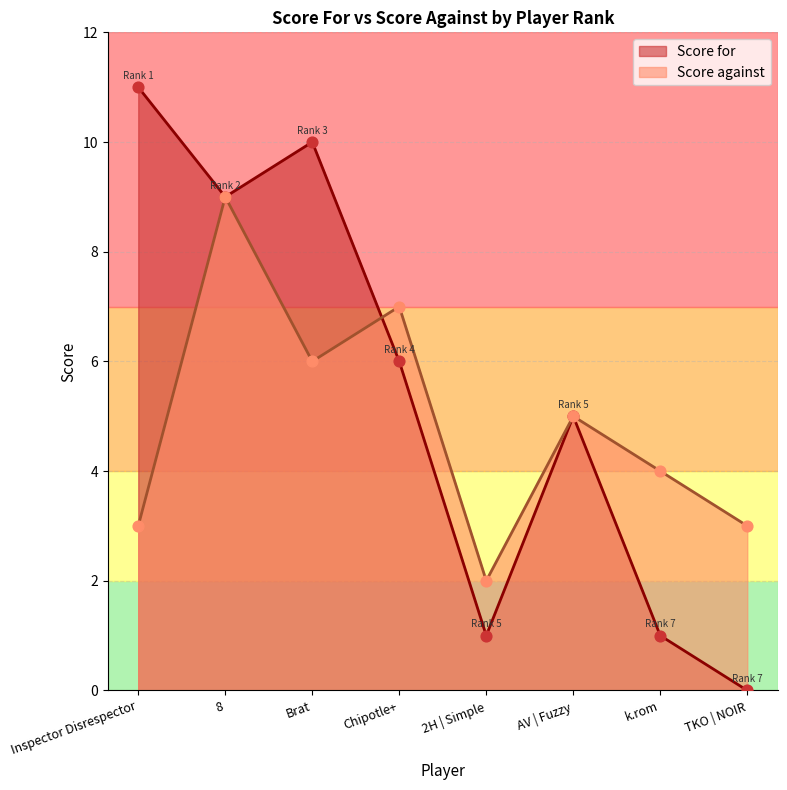

Which series has the largest total across all categories?

Score for